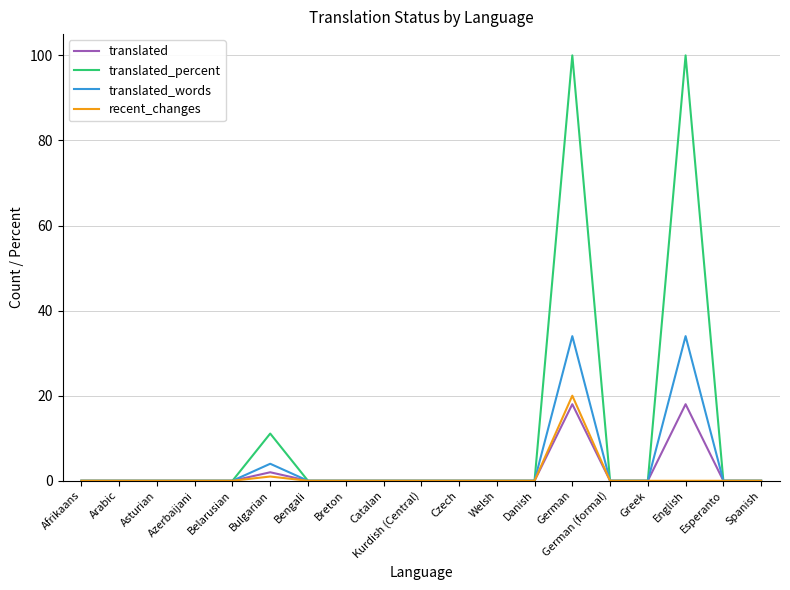

At which label is translated_percent closest to 50?

Bulgarian